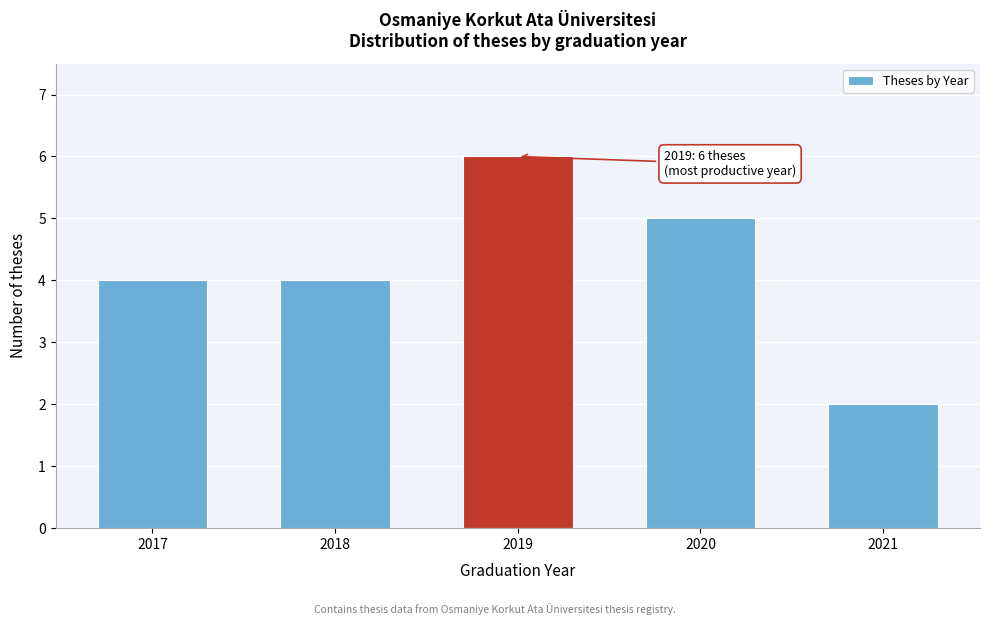

Reading left to right, what are all the values shown in this chart?

4	4	6	5	2